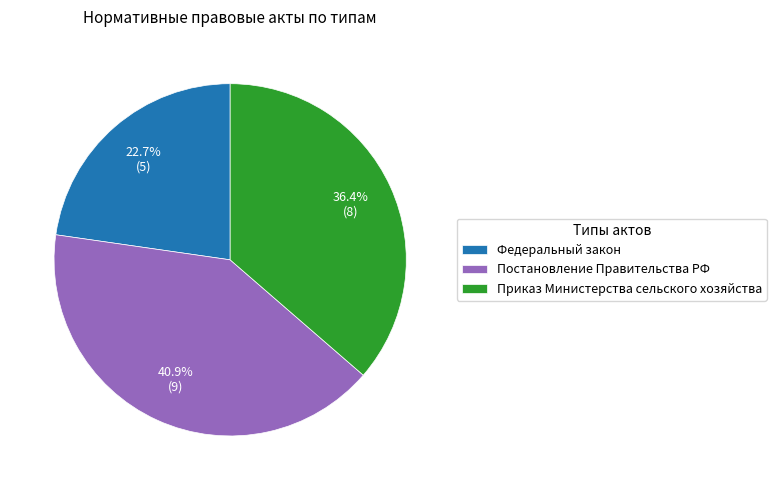

True or false: Федеральный закон accounts for 13% of the total.

False